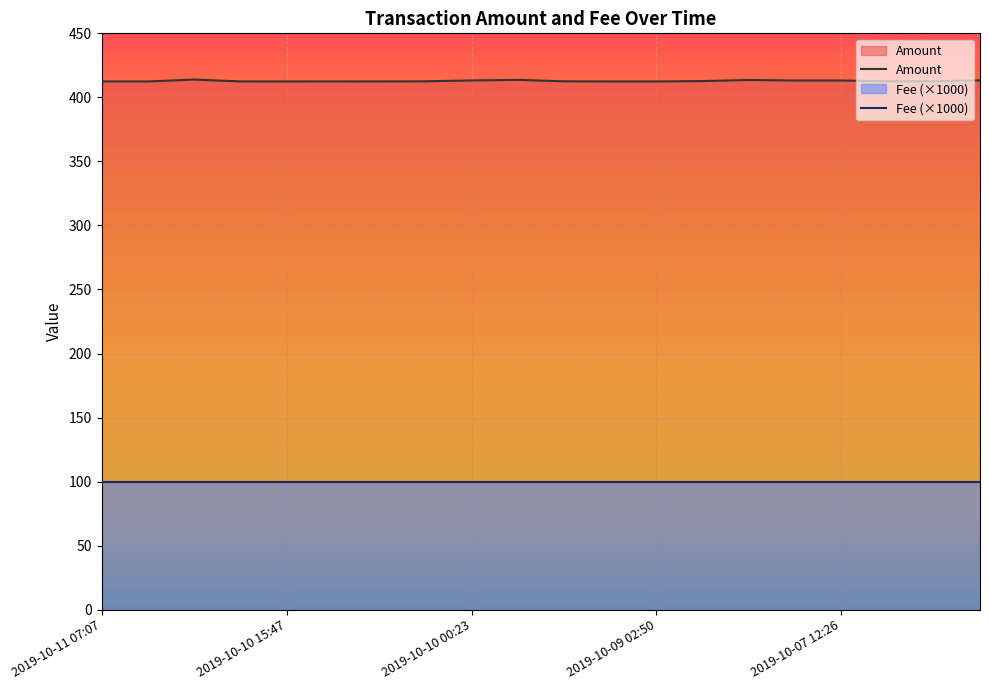

At which label is the value closest to 413?

2019-10-07 15:52